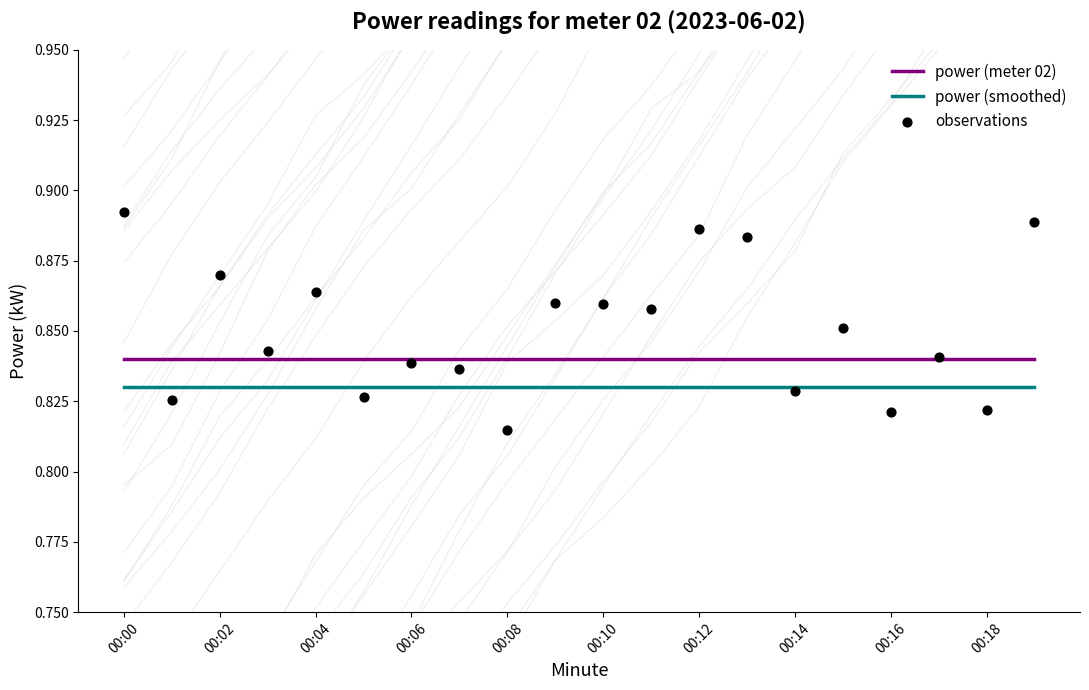

Which series has the largest Y range (max minus min)?

observations